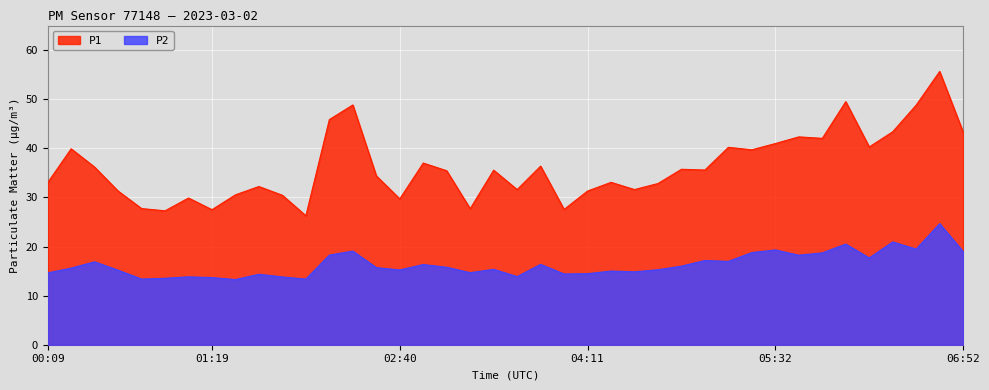

What is the difference between the P1 values at 00:09 and 04:21?

0.1